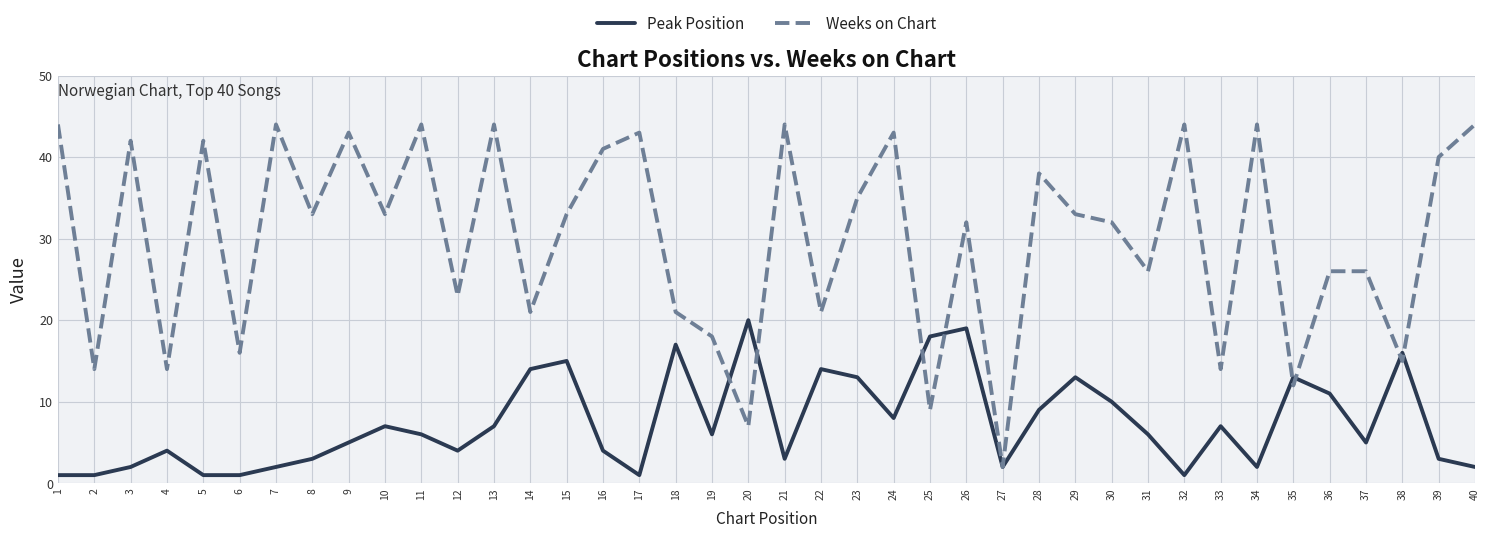

Is the value of Weeks on Chart at 23 greater than the value of Peak Position at 40?

Yes